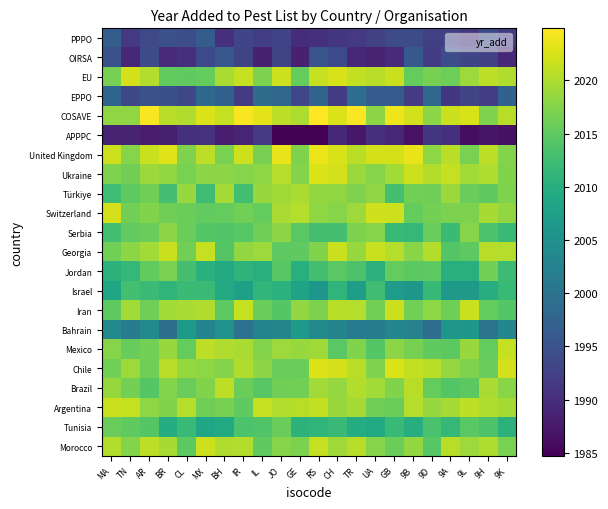

Reading right to left, transcribe all the data shown in this chart.

Morocco: 9K=2016.8	9H=2020.1	9L=2019.1	9A=2020.6	9D=2014.5	9B=2018.4	GB=2015.8	UA=2017.5	TR=2020.6	CH=2019.2	RS=2021.4	GE=2017.0	JO=2017.6	IL=2015.0	IR=2020.3	BH=2020.1	MX=2021.8	CL=2014.8	BR=2019.6	AR=2020.9	TN=2017.5	MA=2020.2
Tunisia: 9K=2010.5	9H=2013.6	9L=2014.7	9A=2011.5	9D=2013.4	9B=2009.8	GB=2011.8	UA=2009.0	TR=2009.5	CH=2011.8	RS=2011.0	GE=2010.6	JO=2015.7	IL=2014.0	IR=2013.5	BH=2009.2	MX=2008.4	CL=2011.7	BR=2009.6	AR=2014.2	TN=2015.1	MA=2015.8
Argentina: 9K=2019.4	9H=2020.1	9L=2021.1	9A=2019.5	9D=2018.8	9B=2020.3	GB=2015.9	UA=2016.1	TR=2019.5	CH=2018.7	RS=2021.2	GE=2020.6	JO=2020.3	IL=2021.3	IR=2015.1	BH=2016.6	MX=2016.1	CL=2020.5	BR=2017.3	AR=2018.1	TN=2021.4	MA=2021.7
Brazil: 9K=2017.7	9H=2019.8	9L=2014.7	9A=2014.2	9D=2015.3	9B=2020.5	GB=2017.3	UA=2019.3	TR=2020.3	CH=2018.5	RS=2019.3	GE=2016.3	JO=2016.3	IL=2014.5	IR=2015.9	BH=2020.8	MX=2017.3	CL=2015.7	BR=2017.5	AR=2014.2	TN=2016.4	MA=2018.5
Chile: 9K=2022.2	9H=2015.8	9L=2017.2	9A=2018.6	9D=2020.7	9B=2021.2	GB=2022.8	UA=2017.1	TR=2020.6	CH=2022.3	RS=2022.7	GE=2015.9	JO=2015.7	IL=2017.9	IR=2020.0	BH=2017.4	MX=2018.0	CL=2018.6	BR=2020.6	AR=2016.2	TN=2019.0	MA=2016.3
Mexico: 9K=2021.4	9H=2015.4	9L=2018.7	9A=2014.8	9D=2015.2	9B=2016.6	GB=2018.0	UA=2014.3	TR=2017.3	CH=2014.7	RS=2019.2	GE=2018.7	JO=2019.0	IL=2017.5	IR=2019.8	BH=2020.1	MX=2020.9	CL=2015.4	BR=2018.6	AR=2016.4	TN=2015.6	MA=2017.6
Bahrain: 9K=2003.4	9H=2000.1	9L=2006.2	9A=2005.6	9D=1999.2	9B=2002.5	GB=2003.2	UA=2001.7	TR=2001.1	CH=2002.8	RS=2003.6	GE=2006.5	JO=2002.9	IL=2002.9	IR=1999.7	BH=2005.3	MX=2002.9	CL=2006.7	BR=1999.2	AR=2003.7	TN=2001.8	MA=2003.6
Iran: 9K=2014.4	9H=2015.3	9L=2021.5	9A=2016.0	9D=2018.1	9B=2016.3	GB=2021.6	UA=2016.5	TR=2020.5	CH=2020.6	RS=2017.0	GE=2018.4	JO=2014.3	IL=2015.8	IR=2021.3	BH=2014.9	MX=2020.1	CL=2019.8	BR=2019.3	AR=2016.2	TN=2019.4	MA=2014.9
Israel: 9K=2012.0	9H=2009.8	9L=2006.4	9A=2006.2	9D=2011.6	9B=2006.0	GB=2006.9	UA=2012.5	TR=2007.1	CH=2011.0	RS=2005.8	GE=2008.0	JO=2010.3	IL=2011.2	IR=2007.5	BH=2009.2	MX=2012.1	CL=2012.1	BR=2011.0	AR=2012.1	TN=2012.9	MA=2008.5
Jordan: 9K=2012.2	9H=2016.4	9L=2010.0	9A=2010.0	9D=2014.9	9B=2014.7	GB=2015.4	UA=2010.6	TR=2013.6	CH=2014.6	RS=2013.1	GE=2010.0	JO=2014.4	IL=2010.1	IR=2010.8	BH=2009.1	MX=2010.2	CL=2013.0	BR=2016.8	AR=2015.2	TN=2011.5	MA=2010.6
Georgia: 9K=2020.4	9H=2020.6	9L=2014.9	9A=2014.1	9D=2020.3	9B=2017.7	GB=2020.4	UA=2021.5	TR=2018.8	CH=2021.7	RS=2017.4	GE=2015.1	JO=2014.8	IL=2019.1	IR=2018.4	BH=2014.2	MX=2021.4	CL=2016.3	BR=2021.6	AR=2019.3	TN=2017.9	MA=2016.4
Serbia: 9K=2012.2	9H=2013.5	9L=2017.6	9A=2012.2	9D=2015.8	9B=2011.5	GB=2011.8	UA=2017.5	TR=2017.0	CH=2012.9	RS=2013.0	GE=2014.6	JO=2017.9	IL=2016.2	IR=2014.4	BH=2014.0	MX=2014.3	CL=2015.8	BR=2017.9	AR=2015.8	TN=2015.2	MA=2012.9
Switzerland: 9K=2018.3	9H=2019.6	9L=2017.0	9A=2016.9	9D=2016.5	9B=2015.3	GB=2021.8	UA=2022.0	TR=2019.0	CH=2017.5	RS=2018.1	GE=2020.4	JO=2019.7	IL=2015.4	IR=2016.4	BH=2015.4	MX=2015.2	CL=2015.9	BR=2016.2	AR=2017.3	TN=2016.3	MA=2022.4
Türkiye: 9K=2017.1	9H=2015.1	9L=2015.7	9A=2018.9	9D=2016.1	9B=2016.3	GB=2013.1	UA=2018.2	TR=2017.1	CH=2018.2	RS=2018.4	GE=2019.8	JO=2019.2	IL=2018.7	IR=2012.8	BH=2019.4	MX=2012.4	CL=2018.7	BR=2012.8	AR=2016.2	TN=2015.0	MA=2012.4
Ukraine: 9K=2017.3	9H=2020.1	9L=2019.3	9A=2021.4	9D=2020.2	9B=2021.8	GB=2019.3	UA=2017.6	TR=2018.8	CH=2022.3	RS=2022.6	GE=2017.4	JO=2020.5	IL=2018.0	IR=2017.6	BH=2017.9	MX=2017.9	CL=2016.9	BR=2018.3	AR=2018.8	TN=2016.1	MA=2017.1
United Kingdom: 9K=2017.4	9H=2020.9	9L=2016.8	9A=2020.7	9D=2018.0	9B=2023.6	GB=2022.4	UA=2022.3	TR=2020.7	CH=2022.4	RS=2023.7	GE=2017.1	JO=2023.5	IL=2016.7	IR=2021.8	BH=2016.8	MX=2020.9	CL=2017.1	BR=2022.9	AR=2021.6	TN=2017.6	MA=2021.9
APPPC: 9K=1986.5	9H=1986.9	9L=1986.2	9A=1990.1	9D=1991.2	9B=1986.7	GB=1989.4	UA=1990.2	TR=1987.3	CH=1989.3	RS=1984.7	GE=1984.9	JO=1985.0	IL=1991.4	IR=1988.8	BH=1987.9	MX=1990.4	CL=1990.1	BR=1988.2	AR=1987.7	TN=1988.6	MA=1988.5
COSAVE: 9K=2020.6	9H=2017.1	9L=2022.5	9A=2021.7	9D=2018.0	9B=2022.1	GB=2023.8	UA=2017.9	TR=2024.6	CH=2022.7	RS=2024.9	GE=2020.0	JO=2020.8	IL=2023.2	IR=2024.5	BH=2021.4	MX=2022.8	CL=2020.1	BR=2020.5	AR=2024.5	TN=2018.2	MA=2018.3
EPPO: 9K=1997.2	9H=1992.1	9L=1992.9	9A=1991.2	9D=1998.2	9B=1991.7	GB=1996.2	UA=1996.3	TR=1999.0	CH=1991.9	RS=1997.7	GE=1993.3	JO=1998.0	IL=1999.0	IR=1991.9	BH=1997.3	MX=1998.3	CL=1993.4	BR=1994.5	AR=1994.7	TN=1993.4	MA=1997.6
EU: 9K=2020.0	9H=2021.0	9L=2019.0	9A=2016.0	9D=2016.6	9B=2015.3	GB=2021.7	UA=2020.6	TR=2021.2	CH=2022.4	RS=2021.4	GE=2015.5	JO=2021.8	IL=2016.9	IR=2021.4	BH=2019.8	MX=2015.4	CL=2015.0	BR=2015.3	AR=2020.3	TN=2022.3	MA=2016.6
OIRSA: 9K=1989.2	9H=1992.6	9L=1993.1	9A=1994.3	9D=1991.7	9B=1995.8	GB=1989.5	UA=1988.7	TR=1989.4	CH=1993.7	RS=1995.1	GE=1988.3	JO=1992.9	IL=1988.4	IR=1992.9	BH=1995.8	MX=1993.7	CL=1990.2	BR=1989.5	AR=1993.9	TN=1989.2	MA=1994.8
PPPO: 9K=1991.5	9H=1993.7	9L=1990.7	9A=1992.3	9D=1992.3	9B=1994.1	GB=1993.9	UA=1992.4	TR=1991.4	CH=1991.2	RS=1990.1	GE=1990.0	JO=1992.8	IL=1992.2	IR=1993.1	BH=1990.2	MX=1996.5	CL=1994.2	BR=1994.6	AR=1993.6	TN=1991.4	MA=1996.6